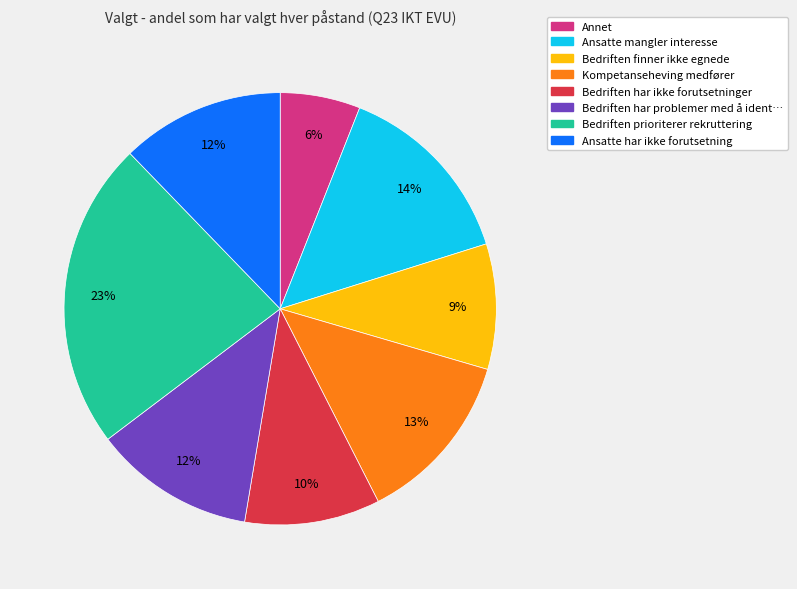

To the nearest percent, what is the difference between the largest and smallest slice percentages?

17%